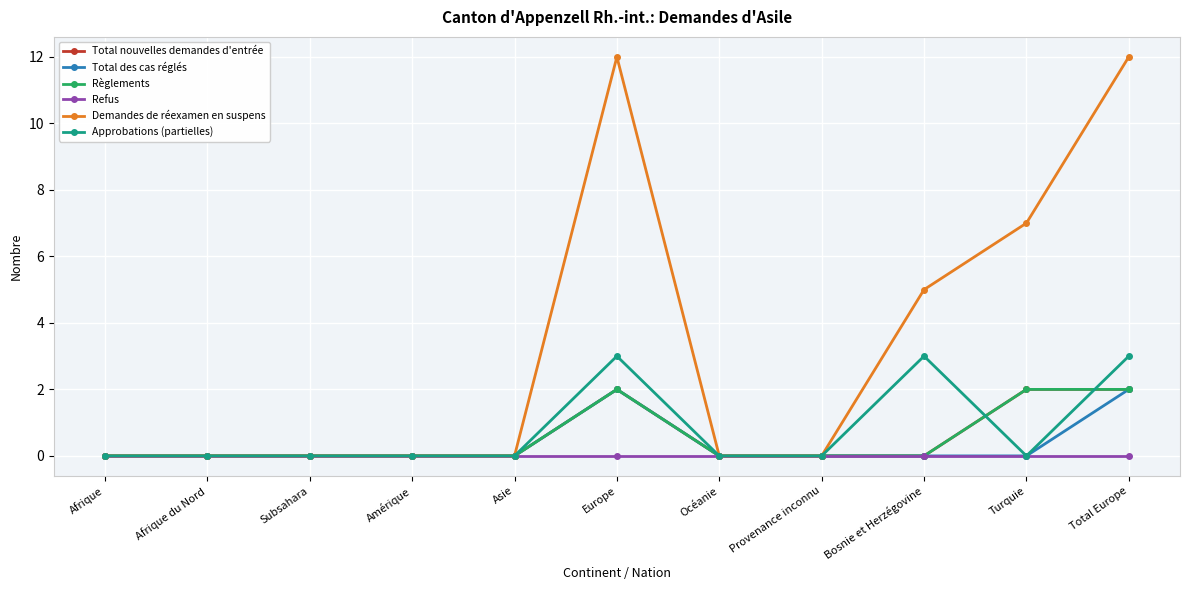

List the series in order of their peak value, highest first.

Demandes de réexamen en suspens, Approbations (partielles), Total nouvelles demandes d'entrée, Total des cas réglés, Règlements, Refus